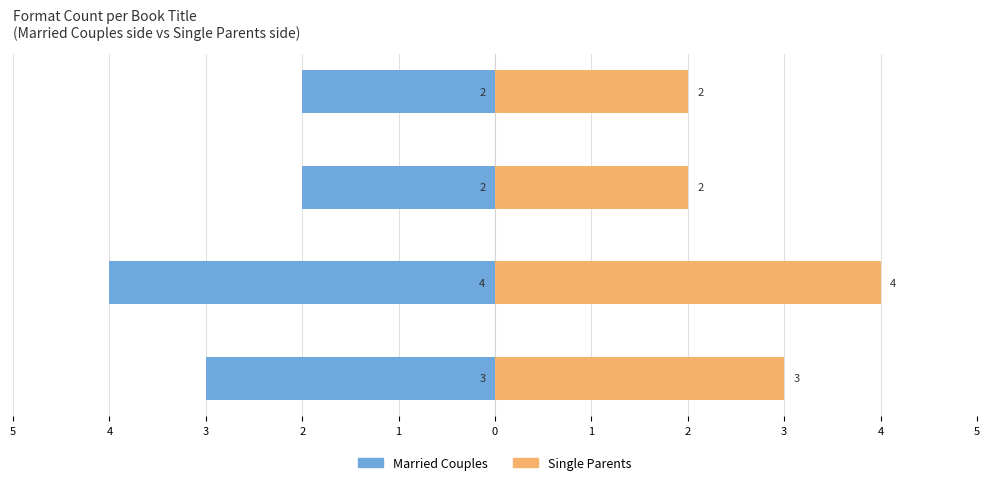

Which series has the largest total across all categories?

Single Parents